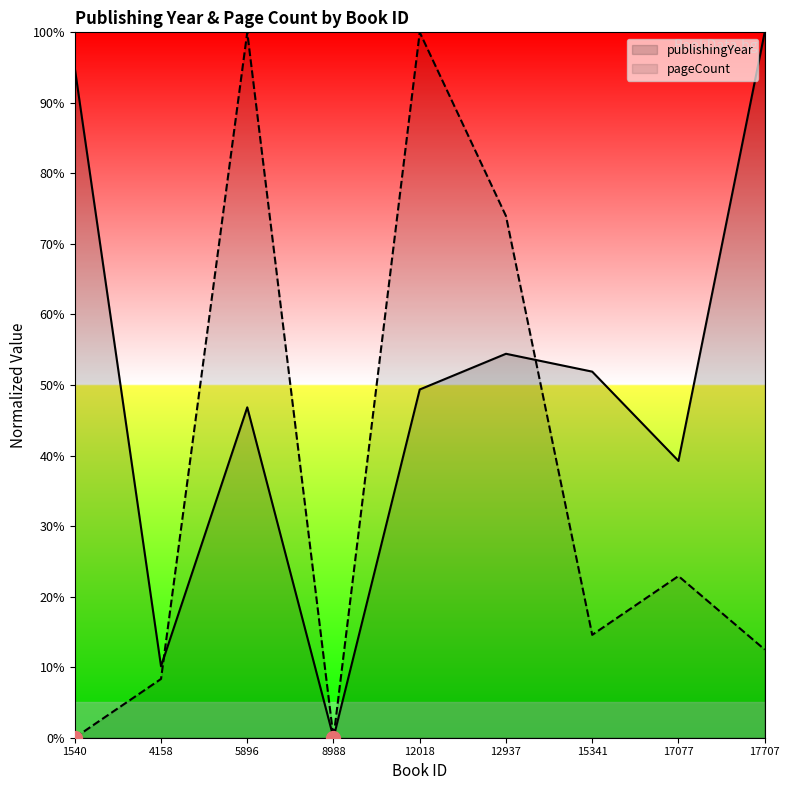

Where does the pageCount series first go above 14?

5896